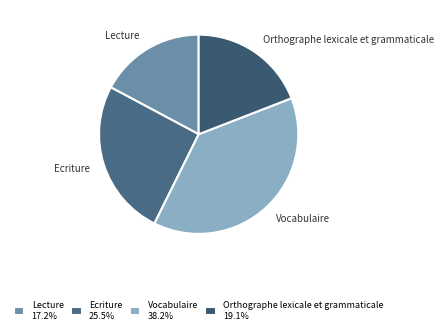

Does Orthographe lexicale et grammaticale represent more than half of the total?

No